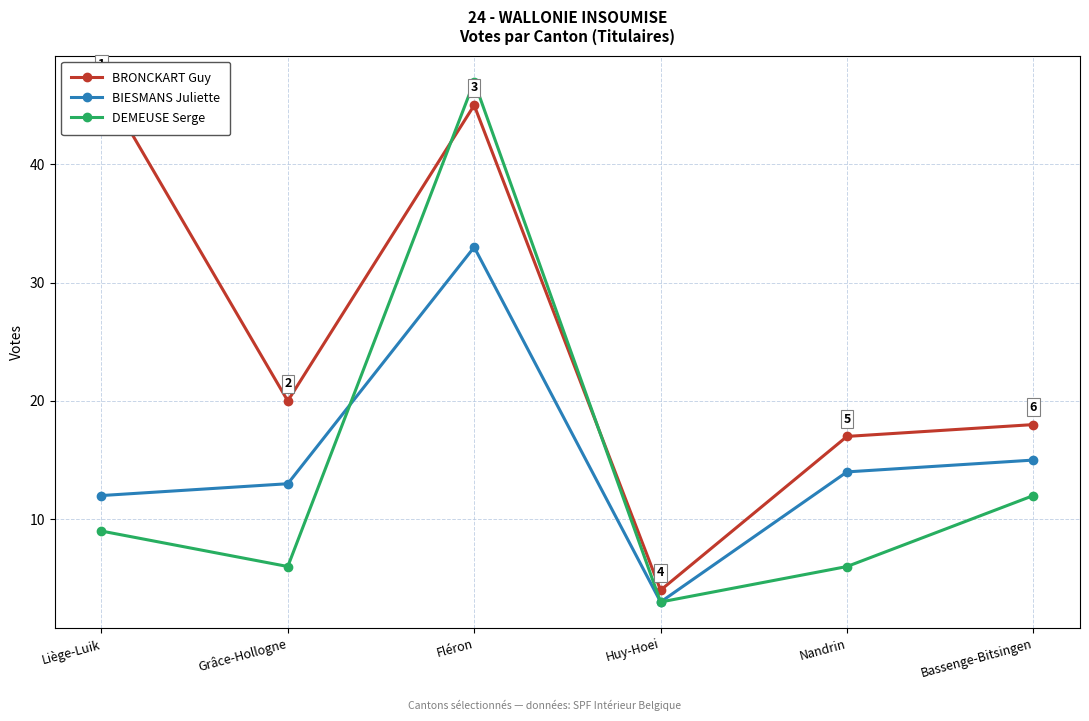

Between Huy-Hoei and Fléron, which is larger?

Fléron